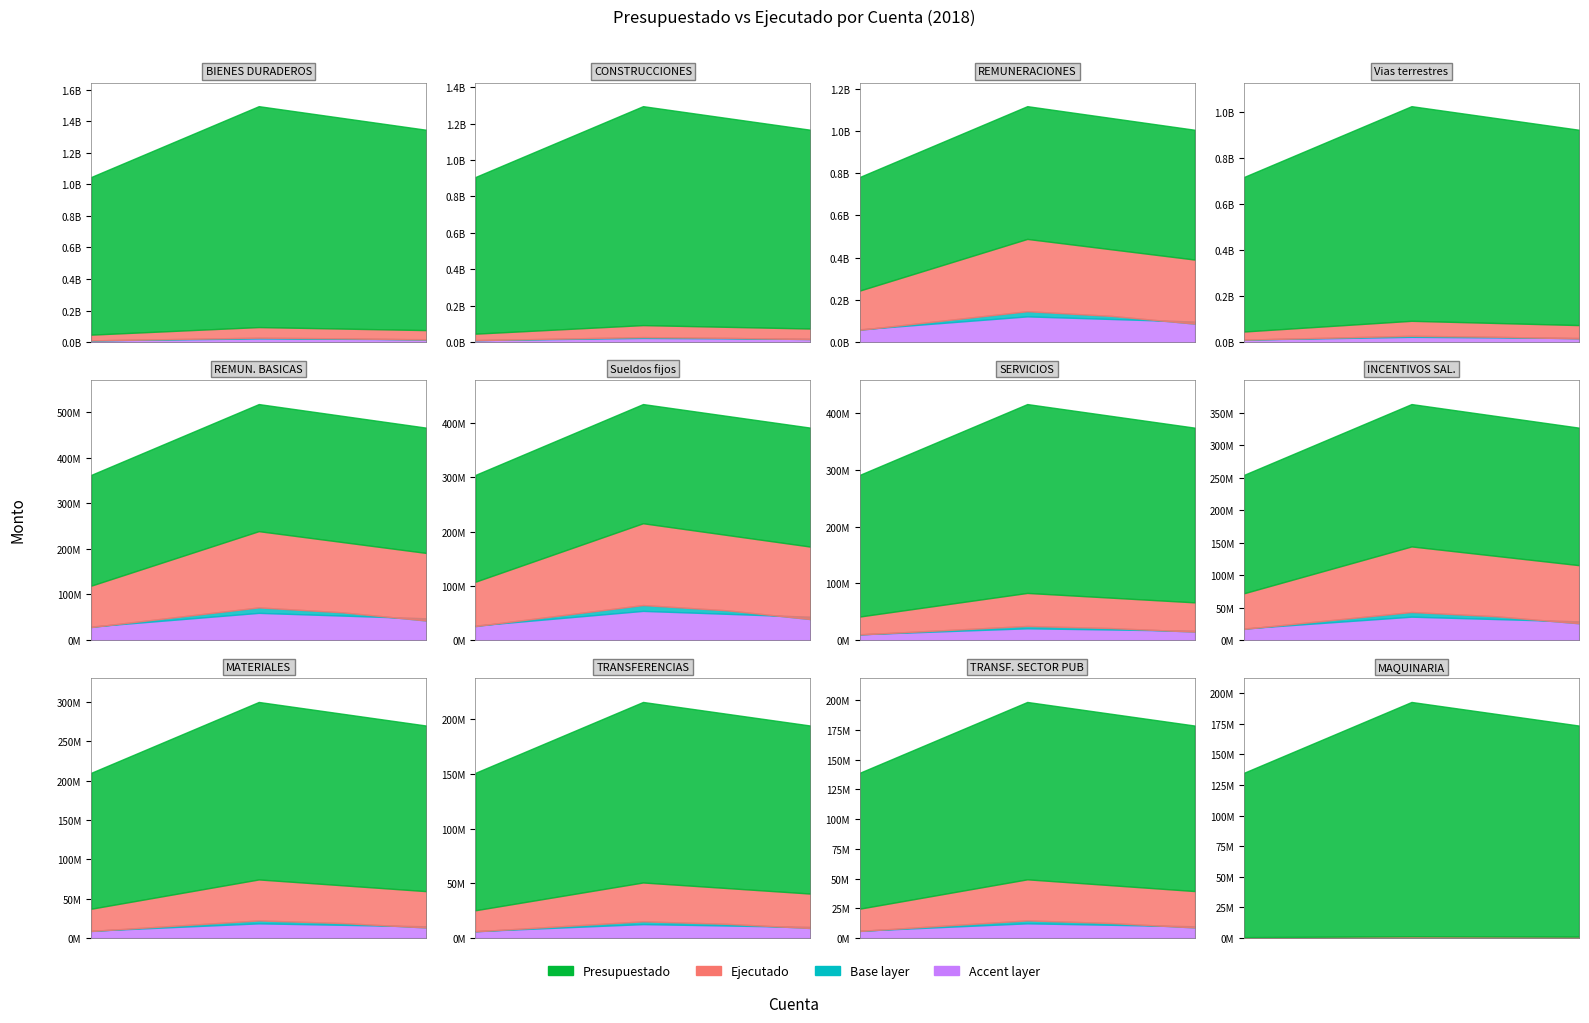

True or false: Ejecutado and Presupuestado cross at least once.

False